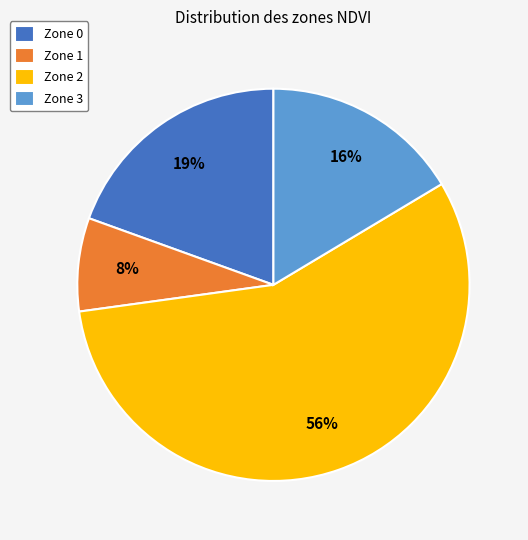

True or false: Zone 3 accounts for 16% of the total.

True